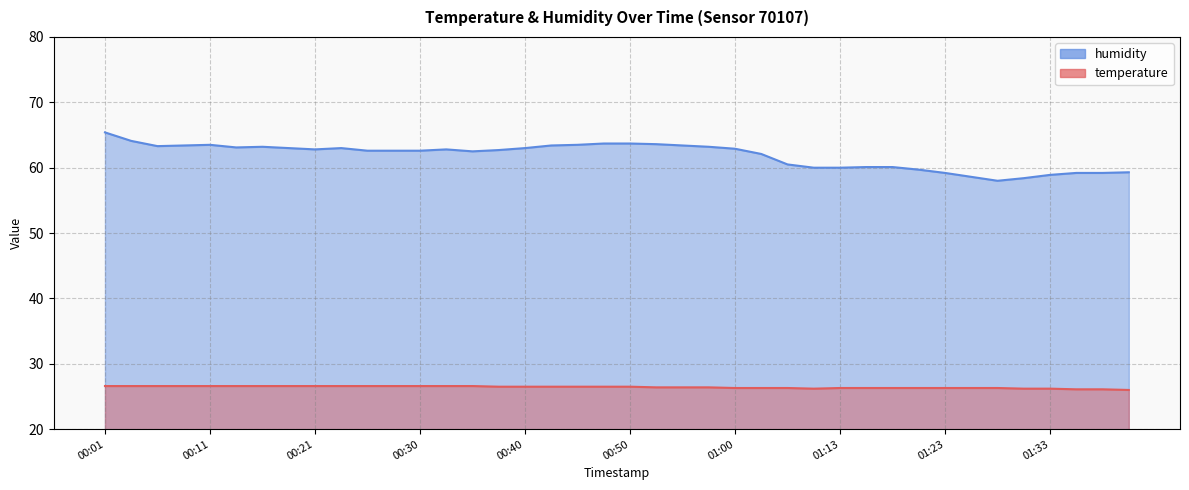

Which series has the largest range (max minus min)?

humidity